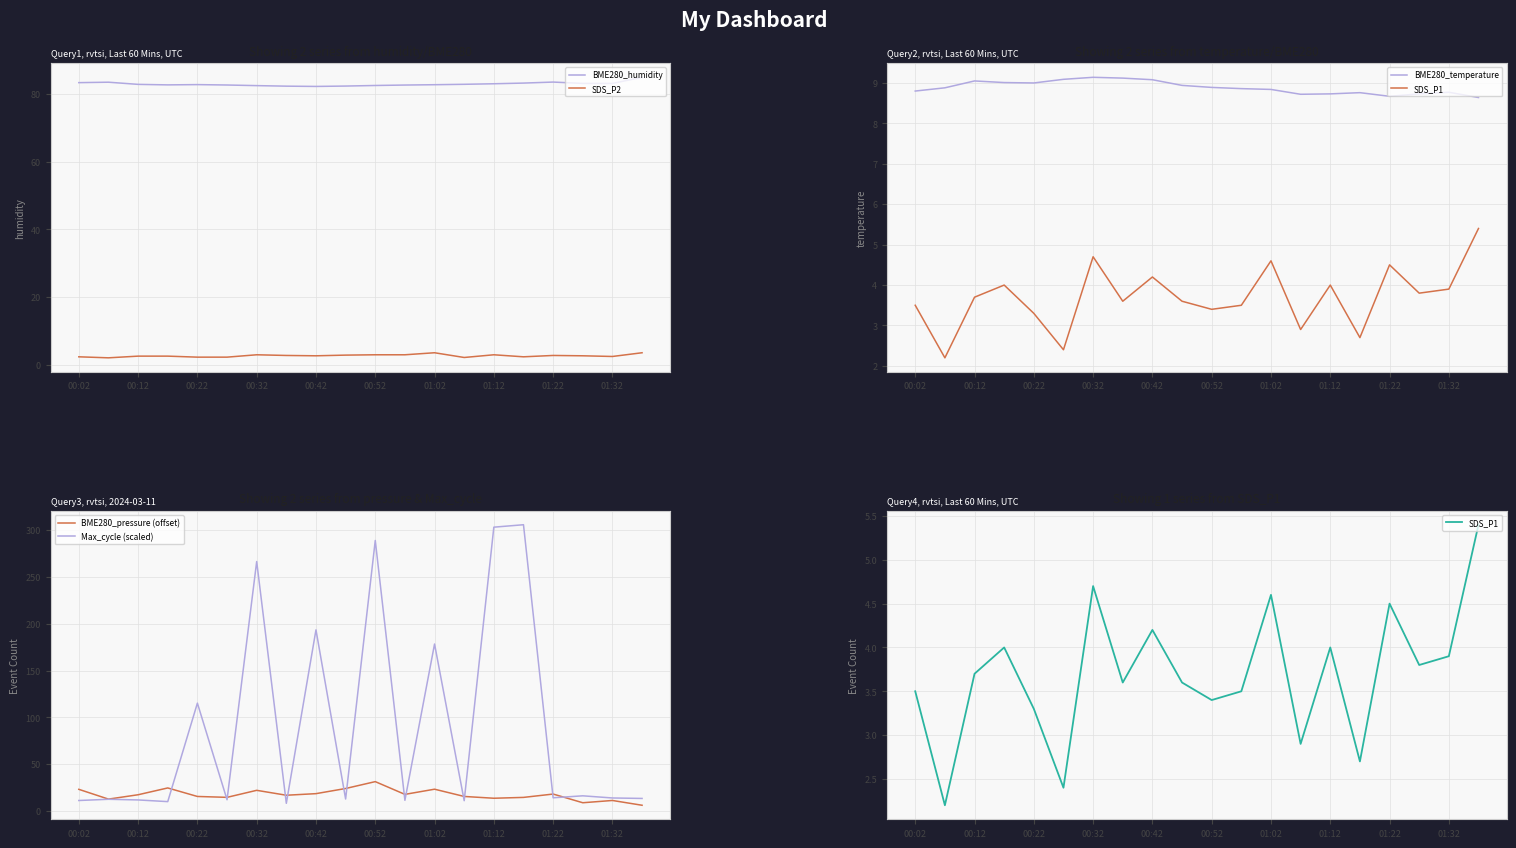

How many lines are shown in the chart?

6